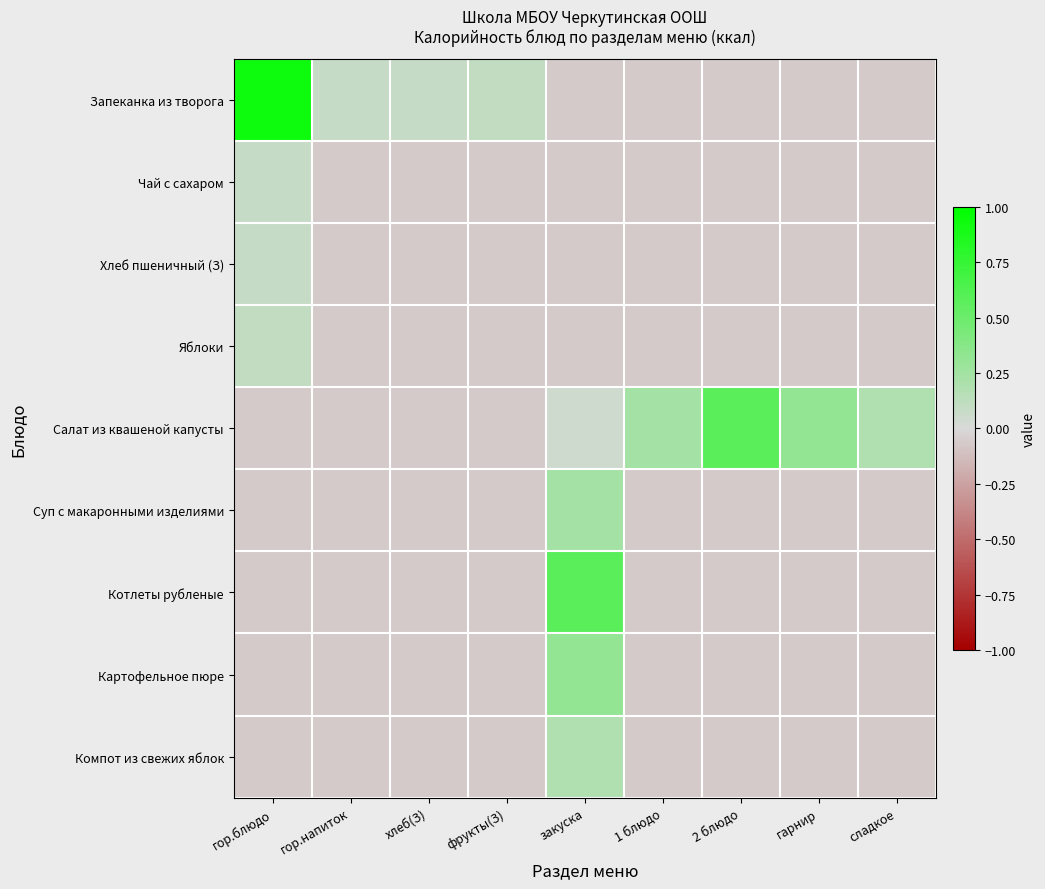

List the series in order of their peak value, highest first.

Запеканка из творога, Салат из квашеной капусты, Котлеты рубленые, Картофельное пюре, Суп с макаронными изделиями, Компот из свежих яблок, Яблоки, Хлеб пшеничный (З), Чай с сахаром